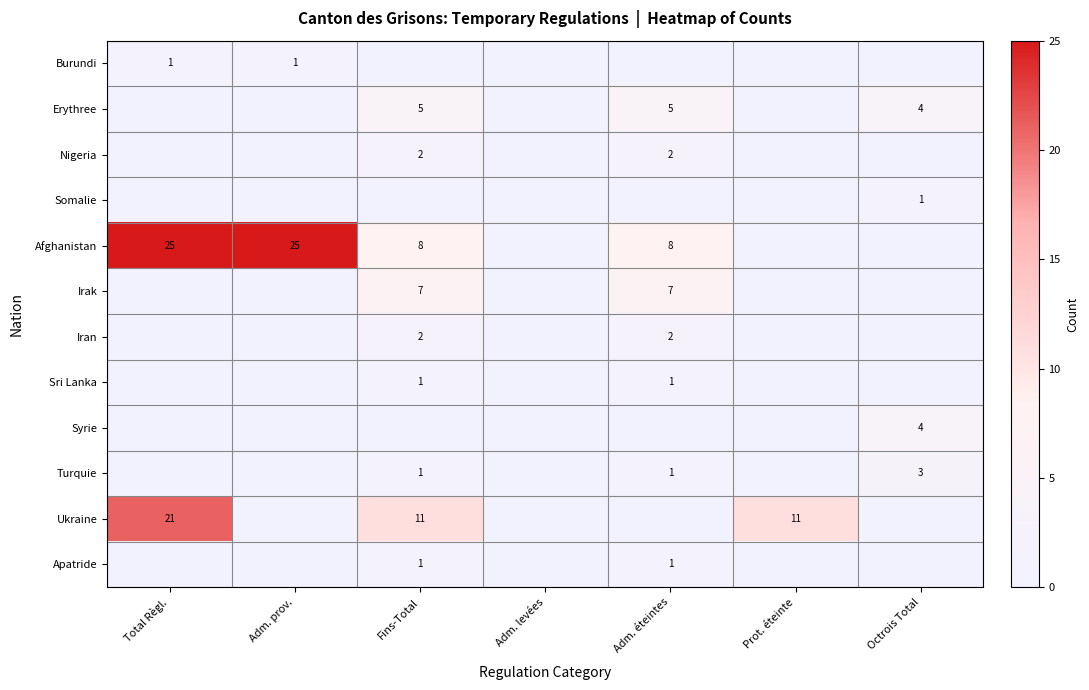

The value of Syrie at Octrois Total is 4. True or false?

True